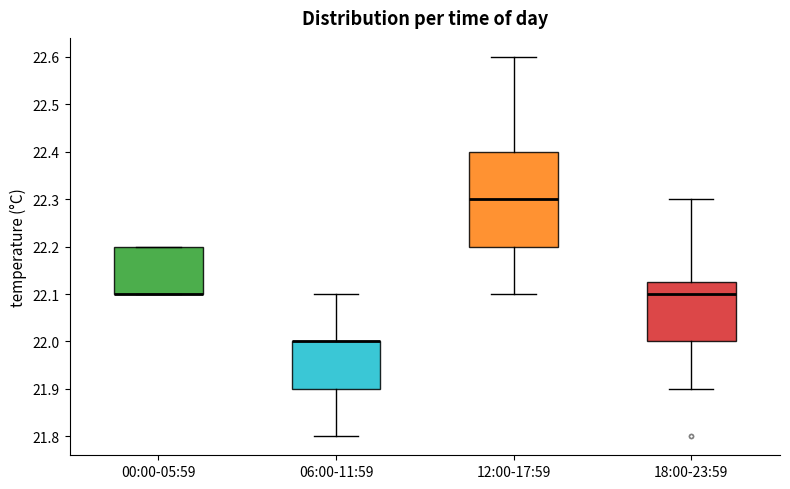

Where is the upper edge of the box for 00:00-05:59 on the y-axis? The values are not printed on the chart, so give them approximately, as read against the axis.

22.20